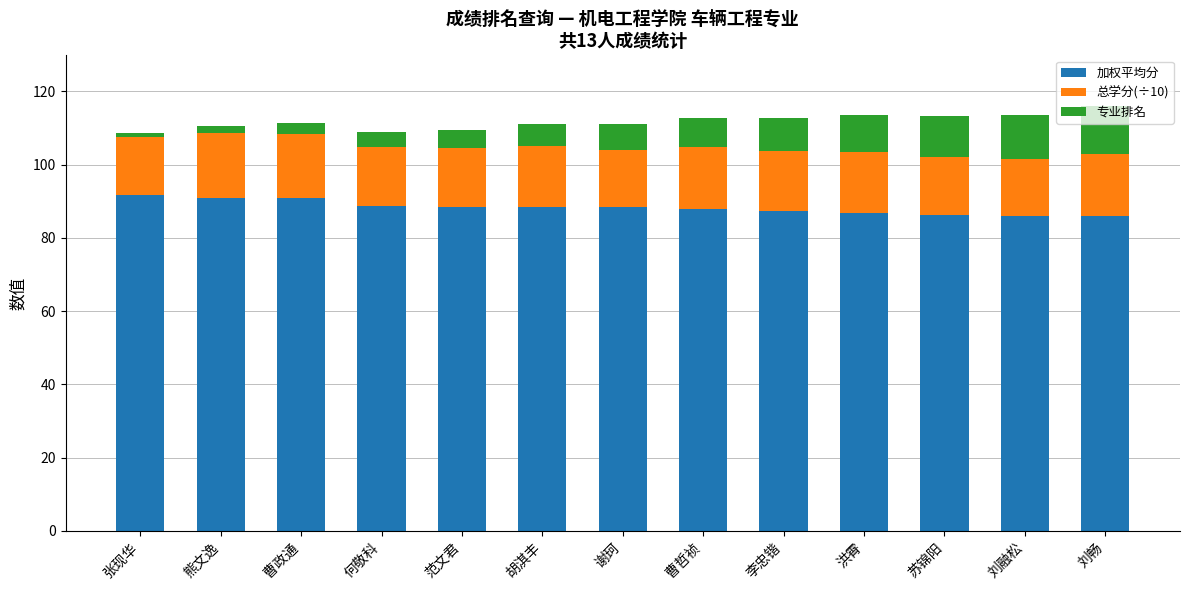

What is the total value across all series at 曹政通?

111.5